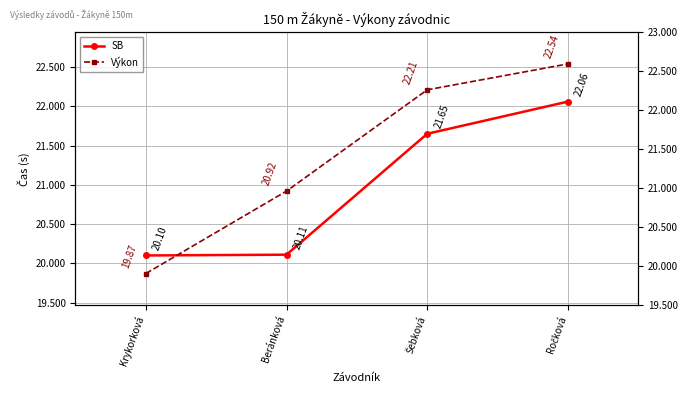

How many lines are shown in the chart?

2